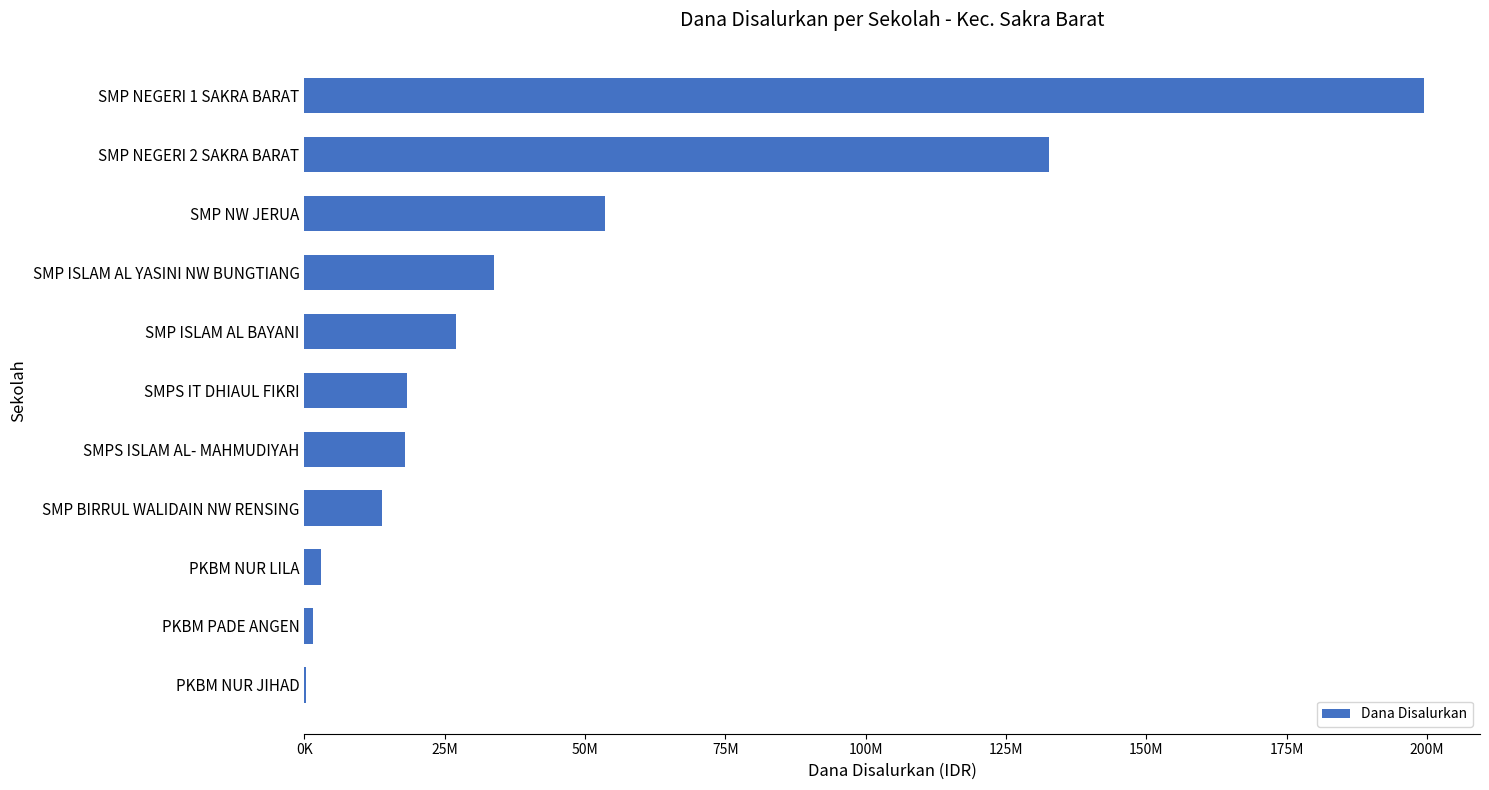

How many categories are shown in the chart?

11